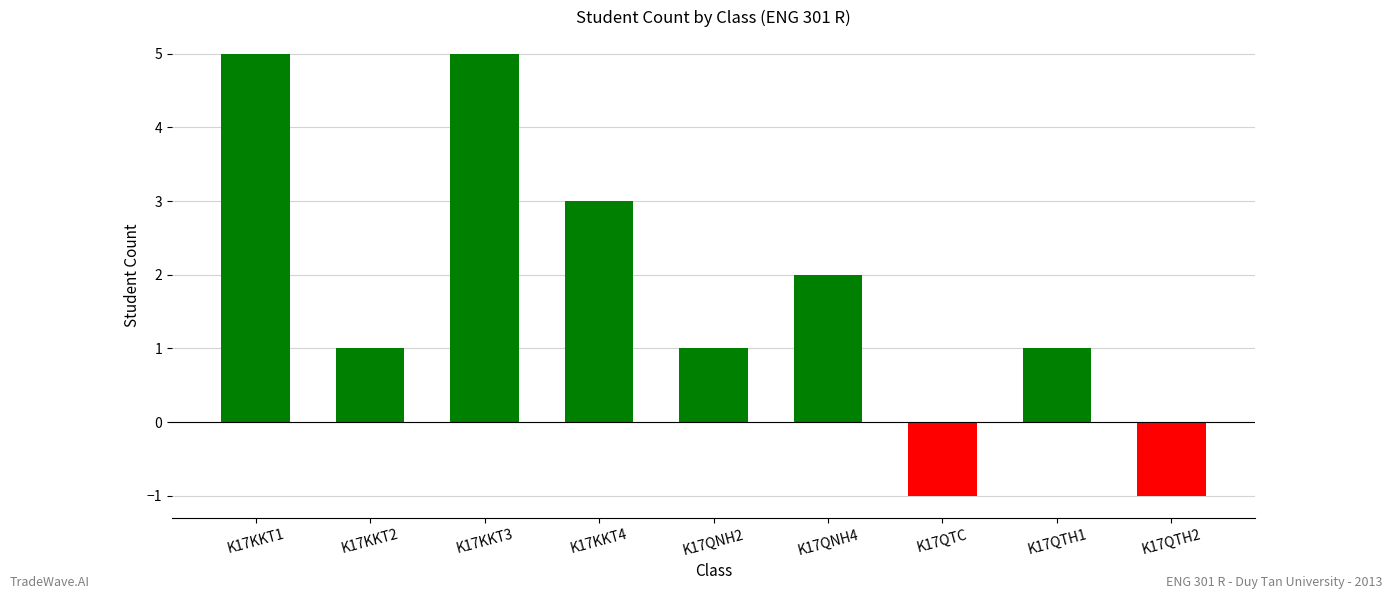

Where is the data nearest to the value 2?

K17QNH4